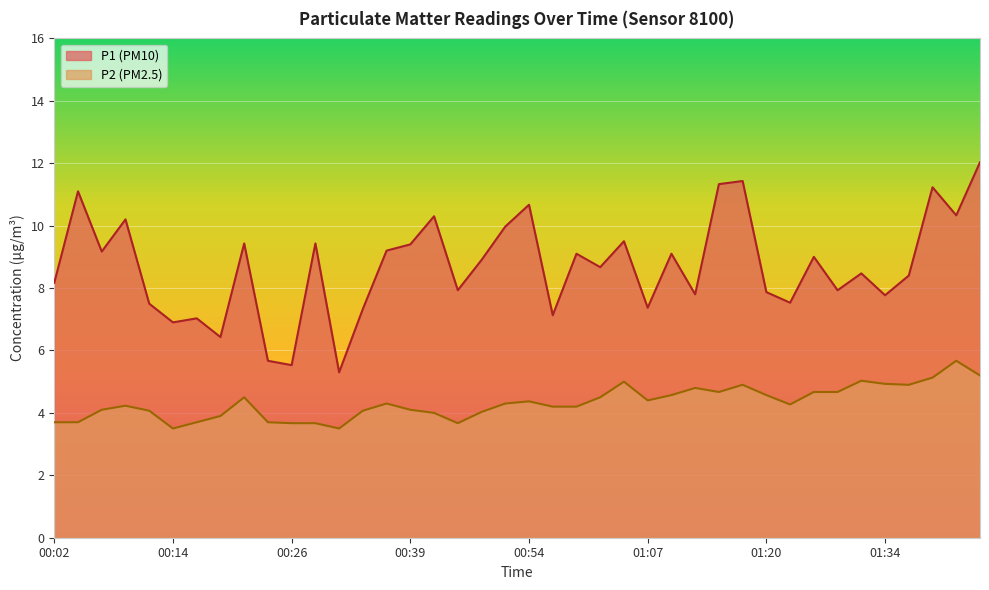

What is the minimum value for P2?

3.5